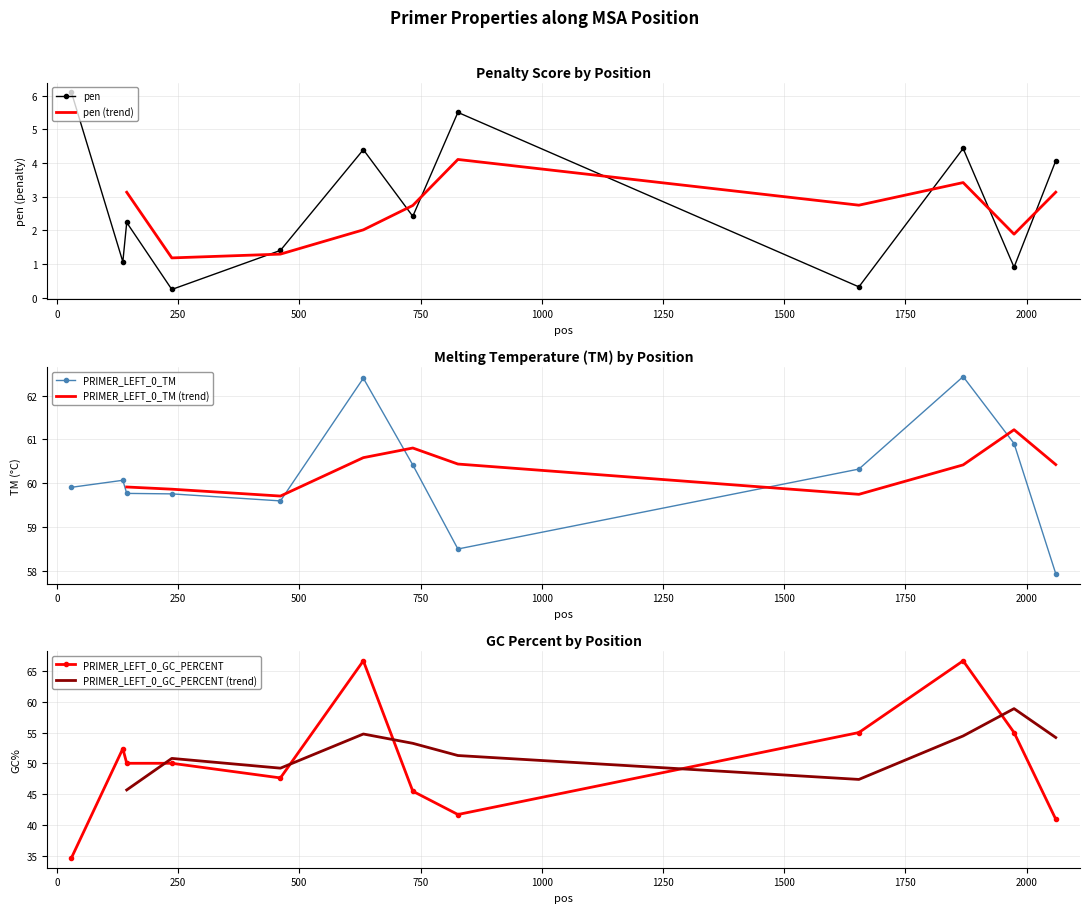

What is the difference between the maximum and minimum values in the pen series?

5.8